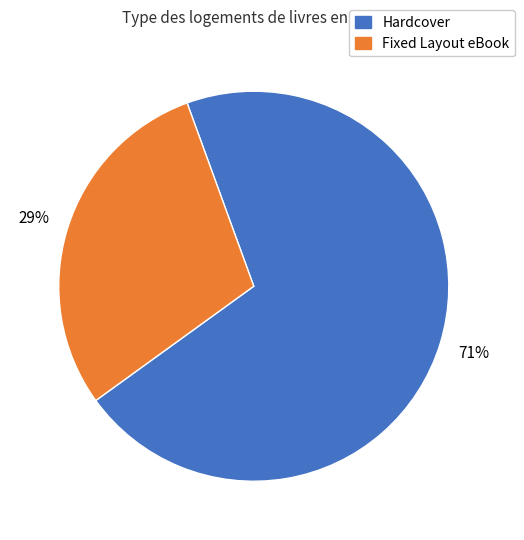

How many slices are in this pie chart?

2